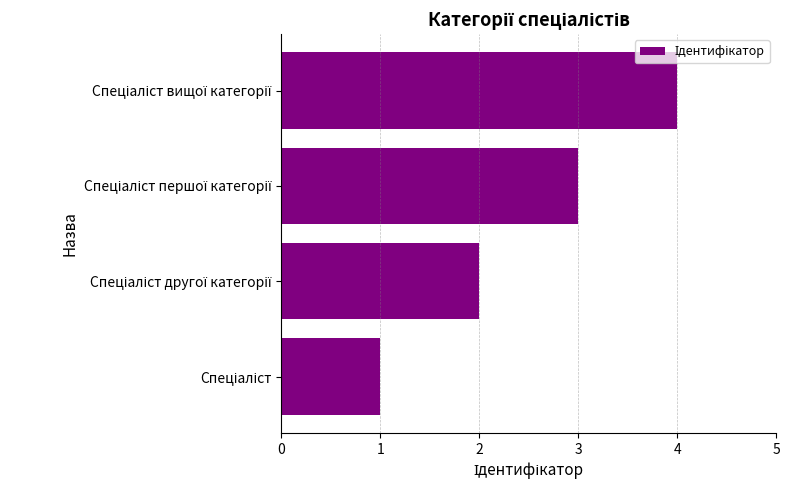

What is the sum of all values?

10